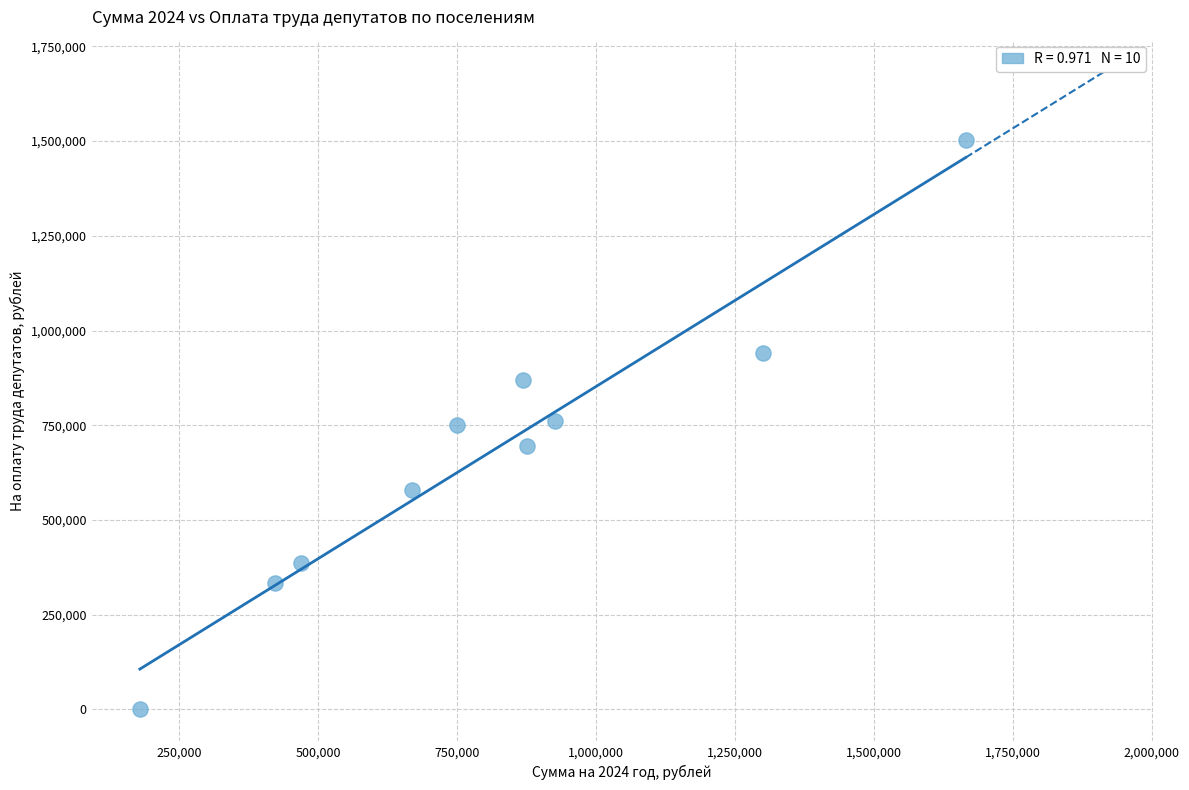

What is the average Y value?

682010